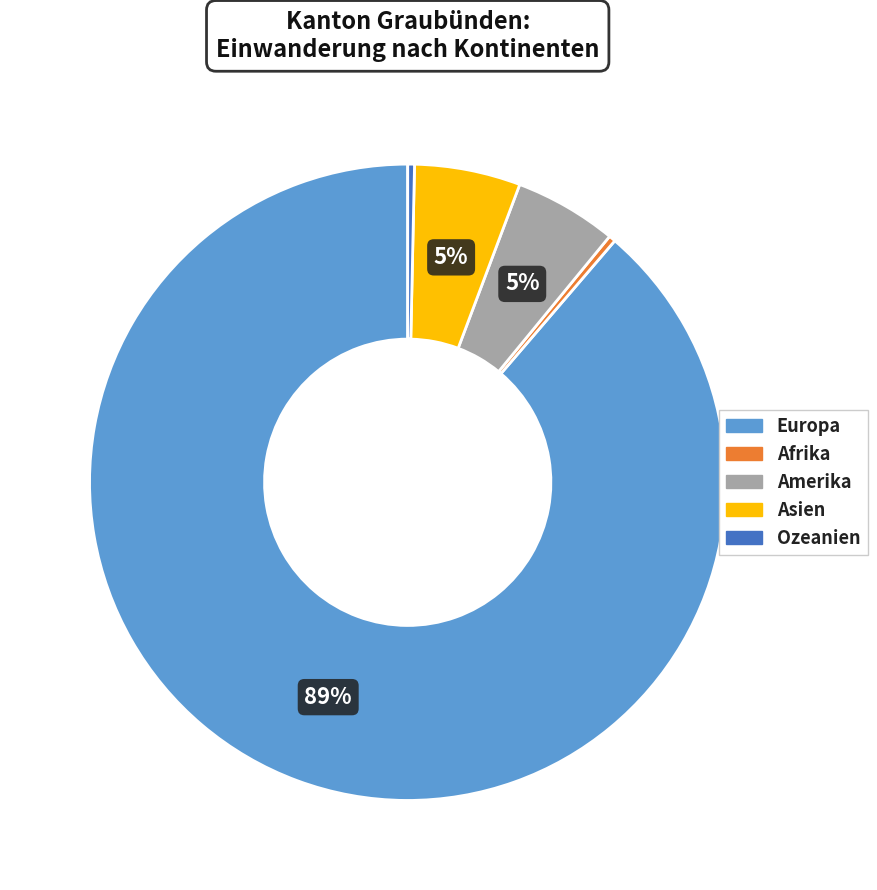

Do Asien and Ozeanien together represent more than half of the pie?

No